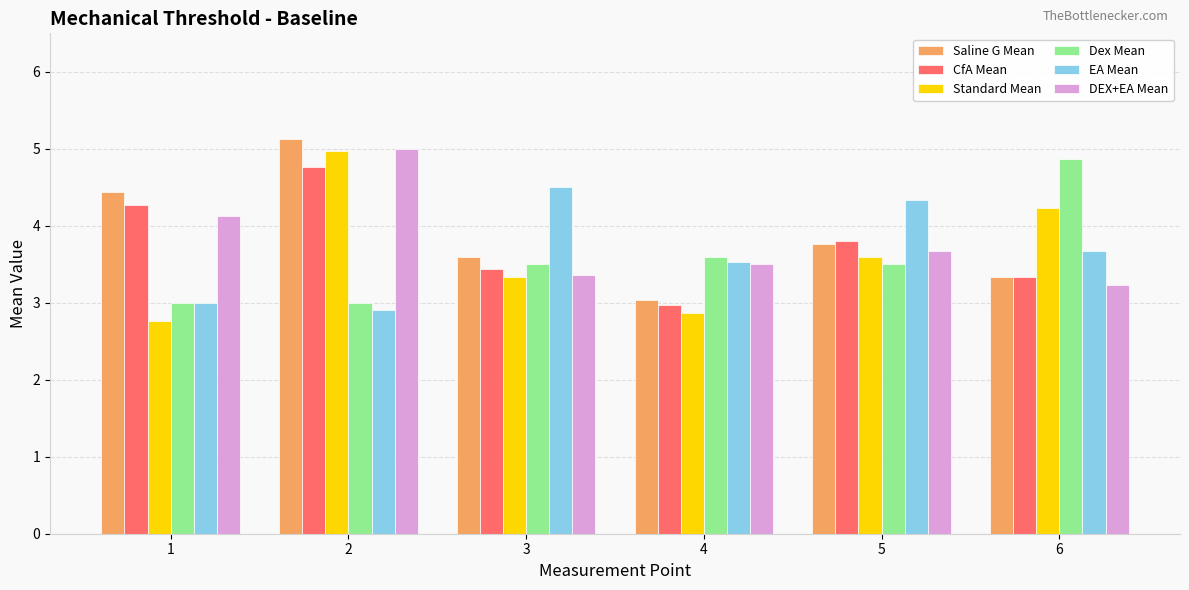

What is the value of the CfA Mean bar at the 3rd from the left?

3.4